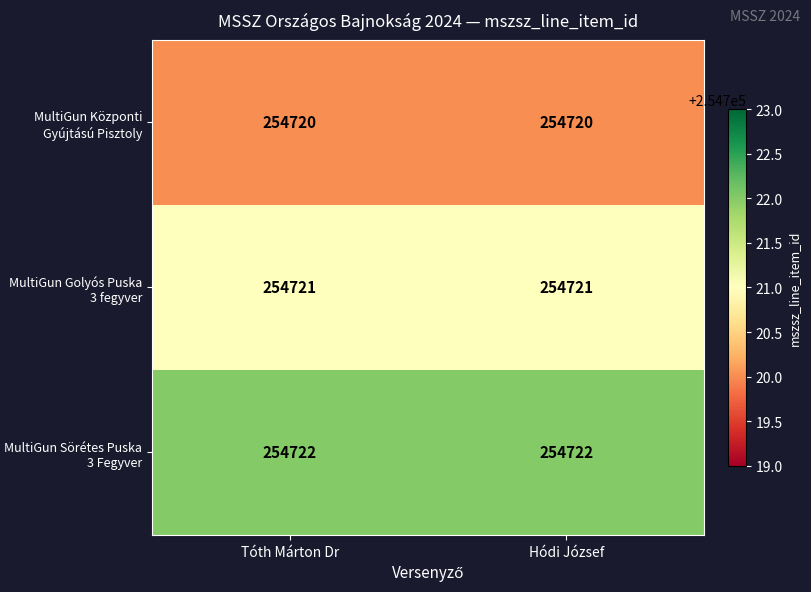

What is the total value across all series at Tóth Márton Dr?

764163